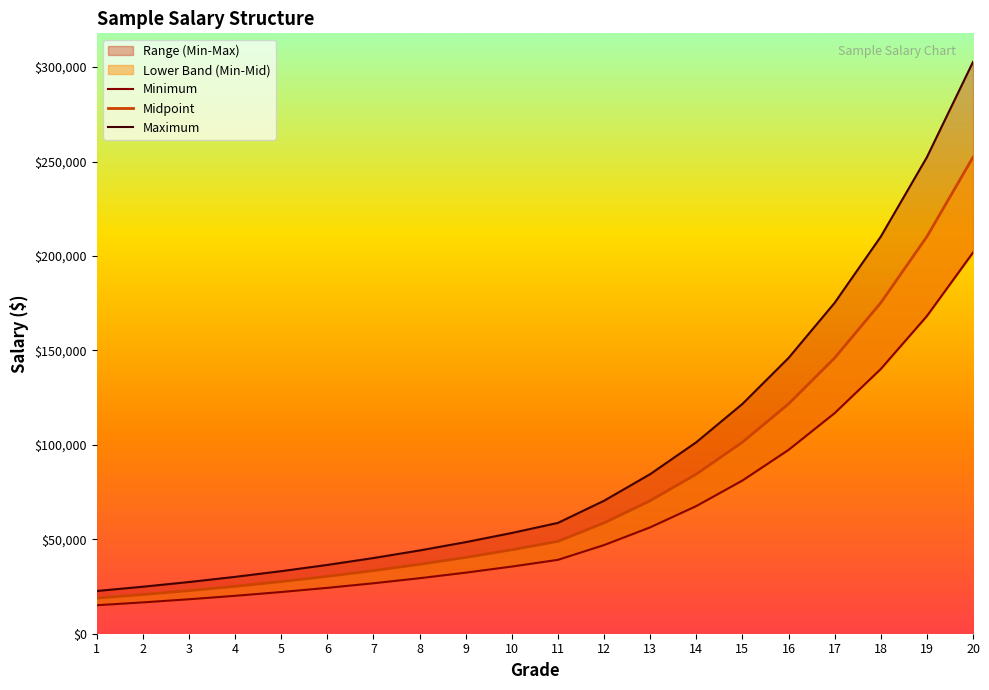

What is the difference between the second highest and second lowest values in the Midpoint series?

189491.8